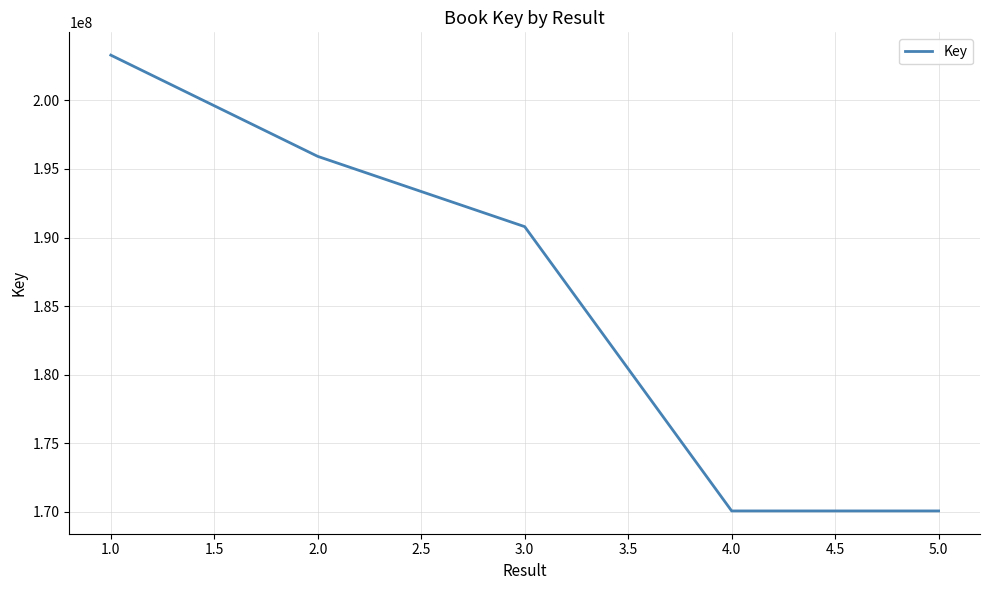

What is the greatest value displayed?

203291076